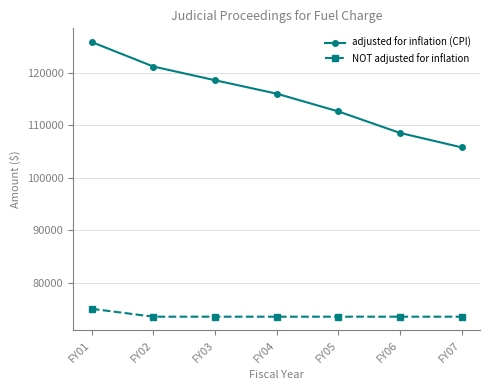

What are all the series names shown in the legend?

adjusted for inflation (CPI), NOT adjusted for inflation